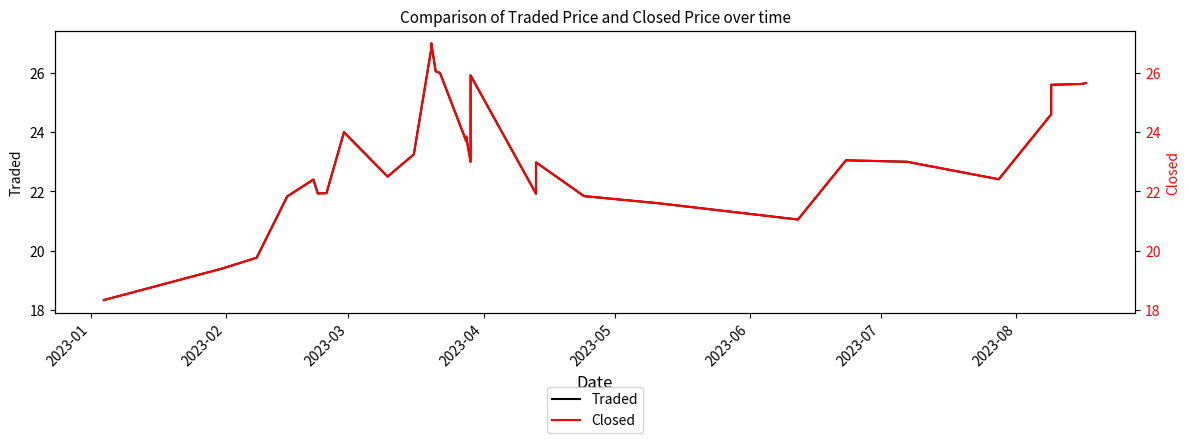

What is the minimum value for Closed?

18.3